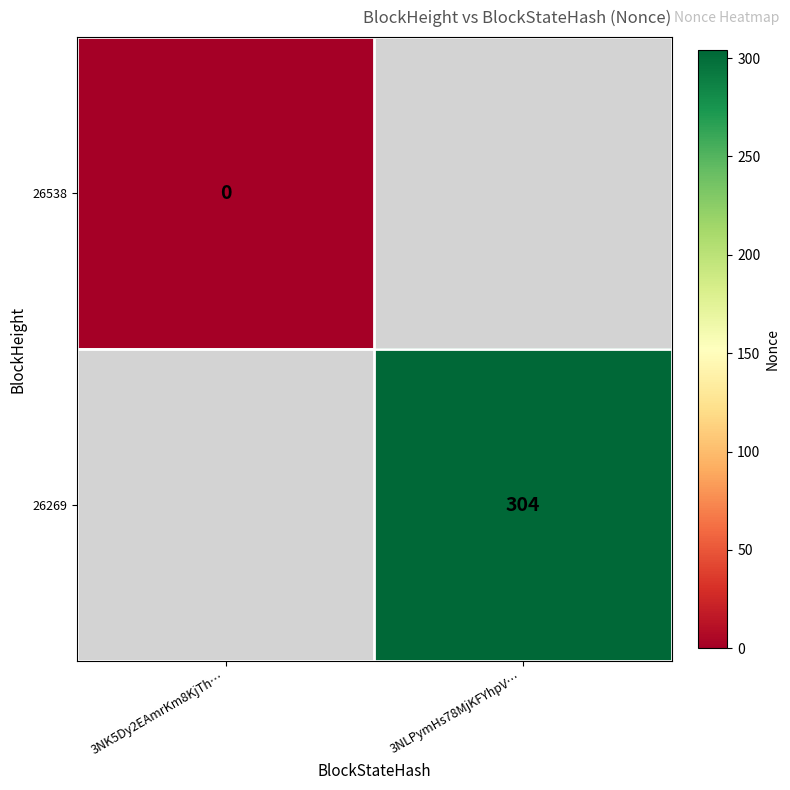

The 26269 series shows 420 at 3NLPymHs78MjKFYhpV…. True or false?

False